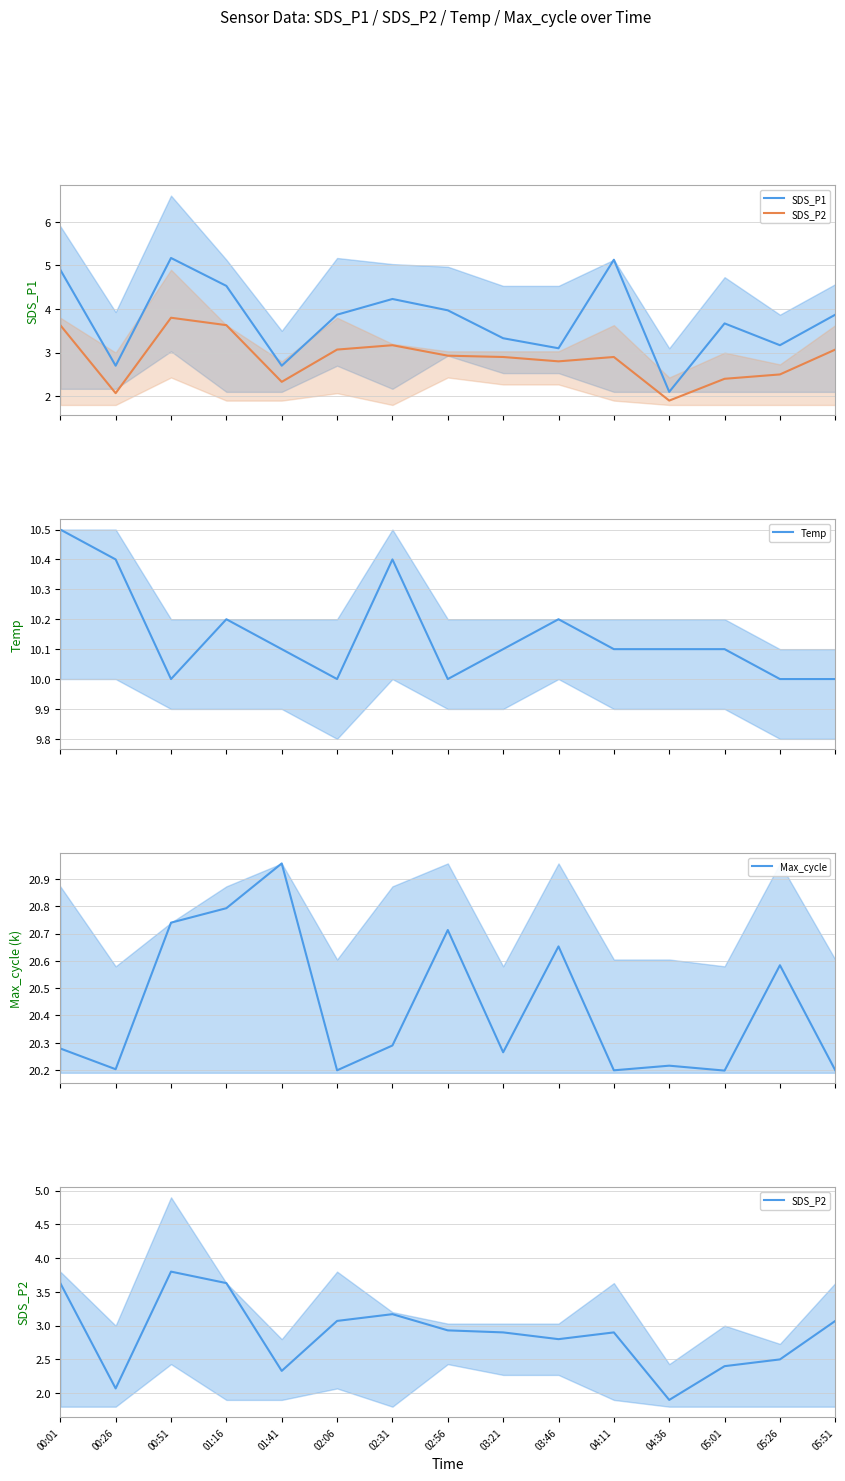

Which series has the largest range (max minus min)?

SDS_P1